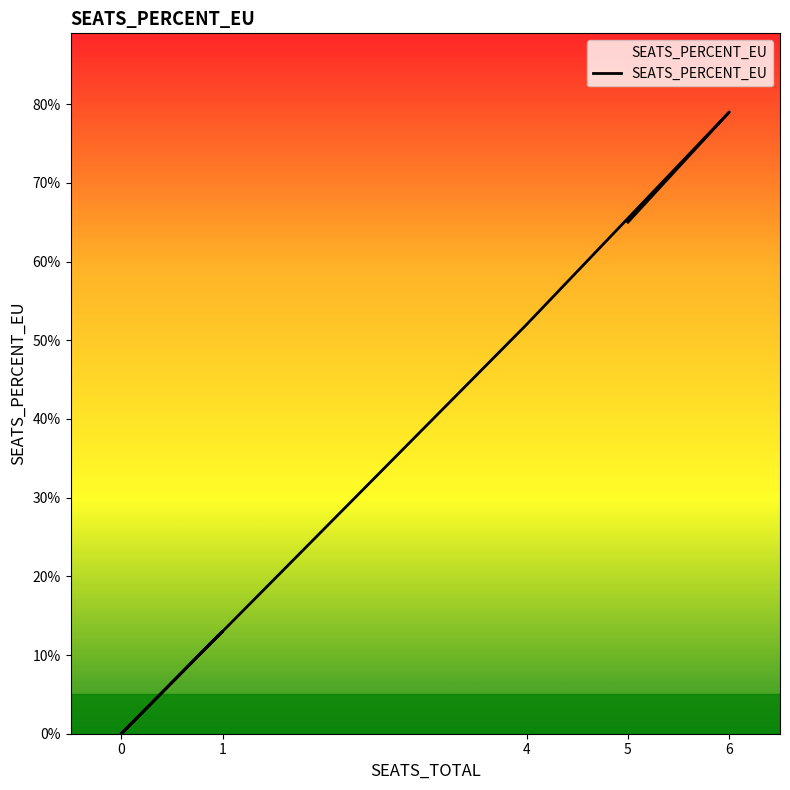

What is the approximate value at 4?

0.5